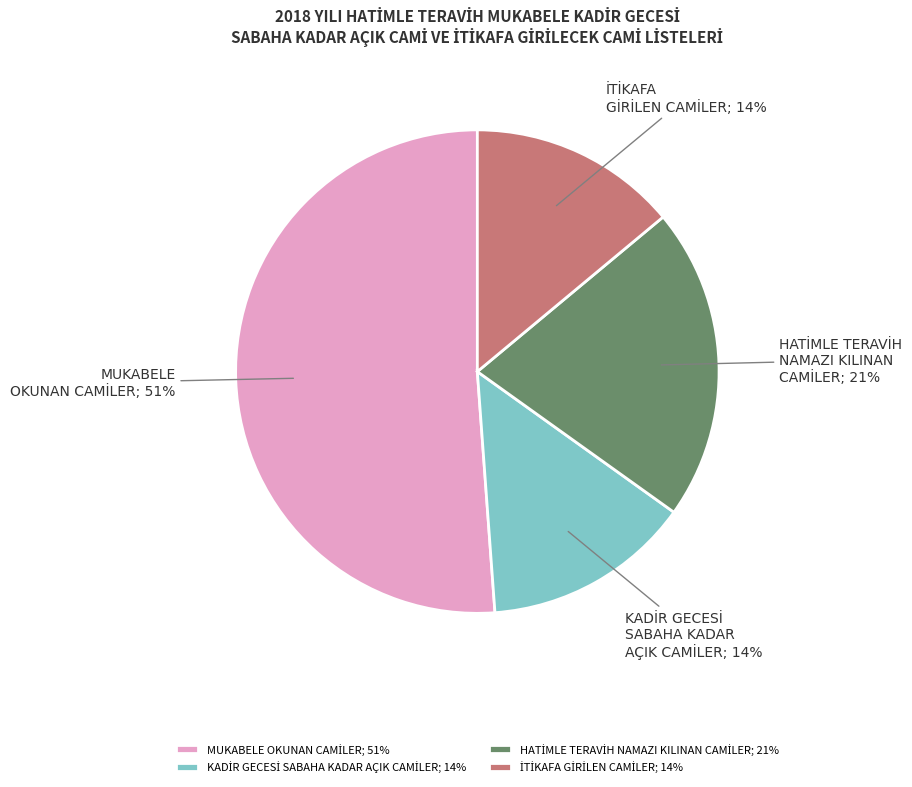

To the nearest percent, what is the difference between the largest and smallest slice percentages?

37%